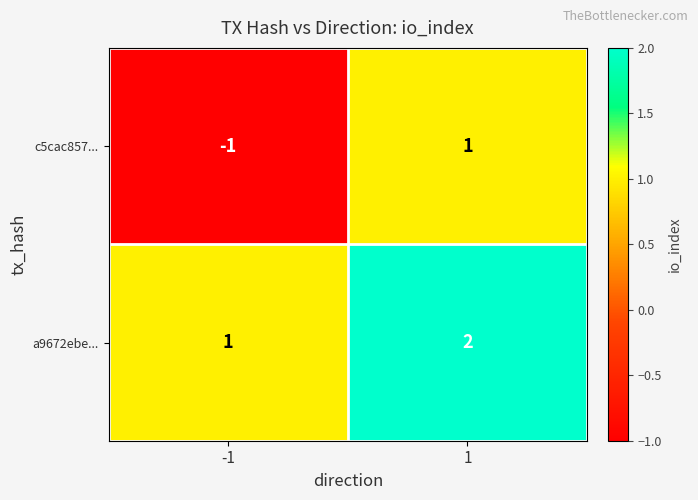

The a9672ebe... series shows 1 at -1. True or false?

True